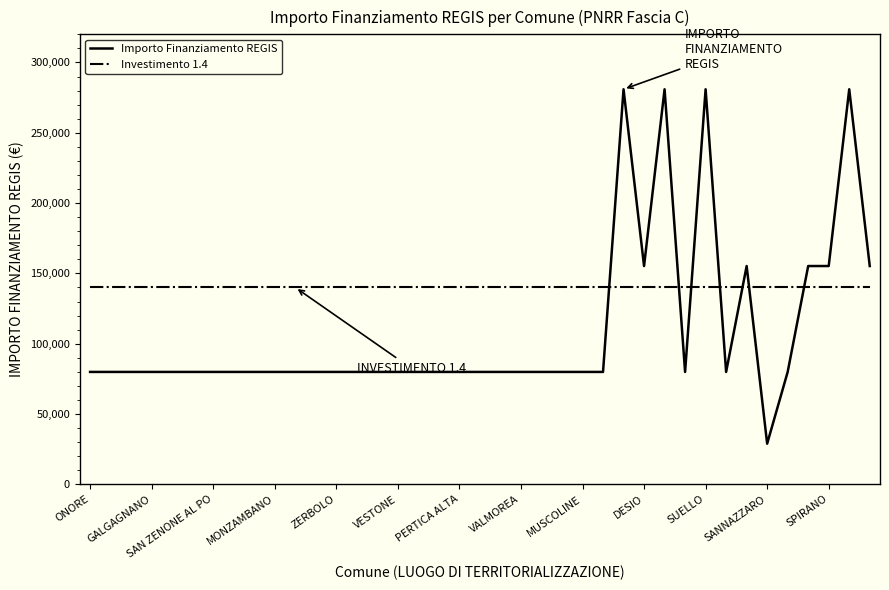

What is the lowest value of the Importo Finanziamento REGIS series?

28902